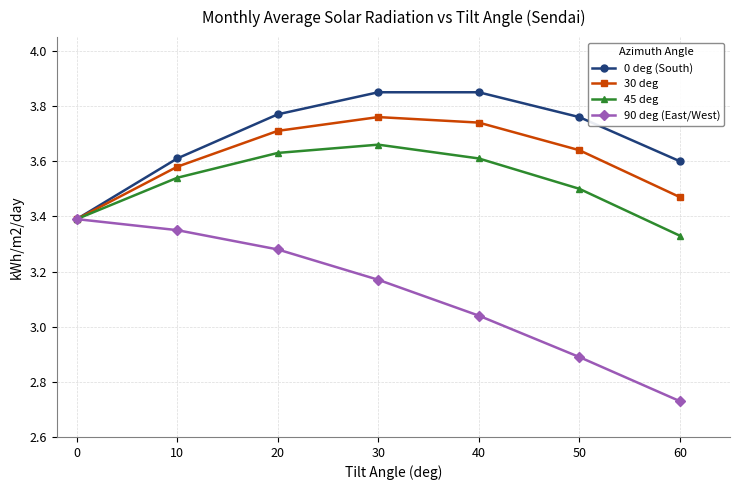

At which category does the chart reach its minimum across all series?

60